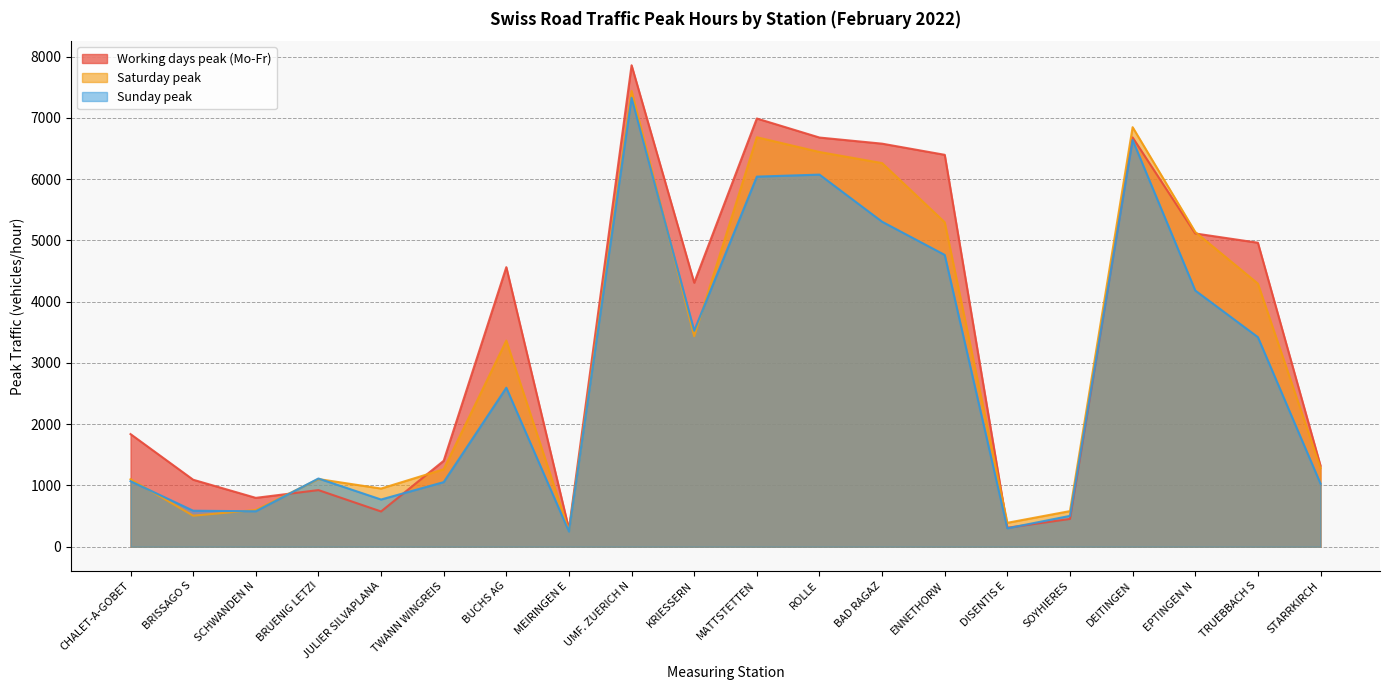

At which label does Saturday peak reach its minimum?

MEIRINGEN E